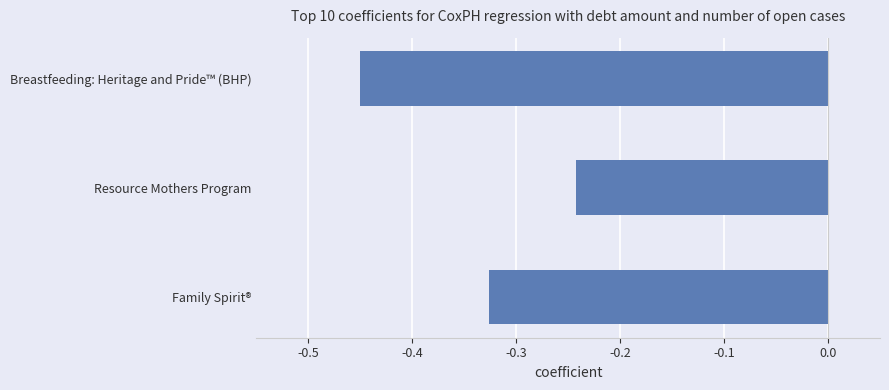

What is the difference between the second highest and minimum values?

0.1